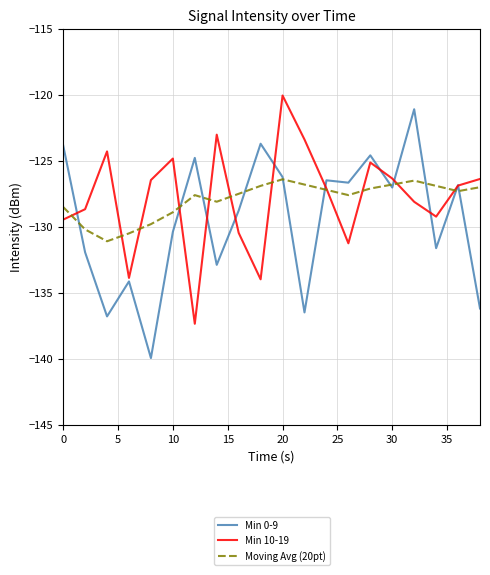

What is the smallest value displayed?

-140.0